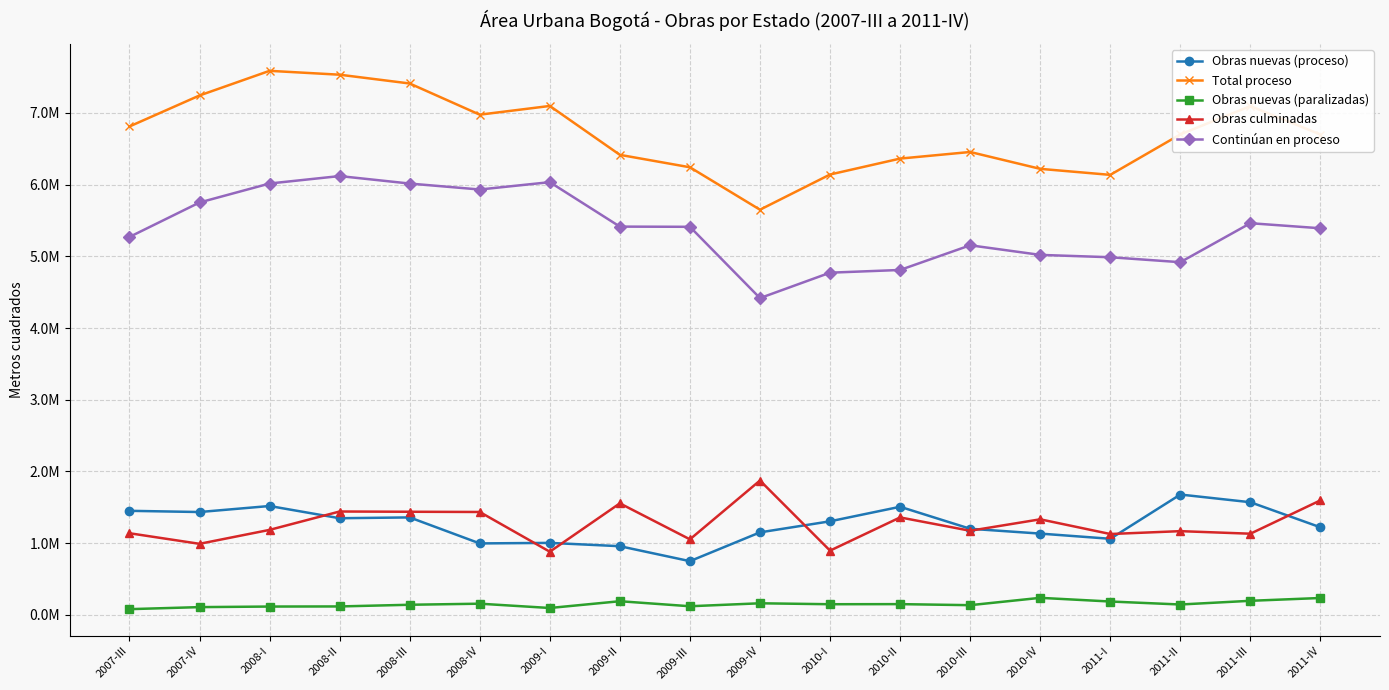

Between 2007-IV and 2011-IV, which is larger?

2007-IV